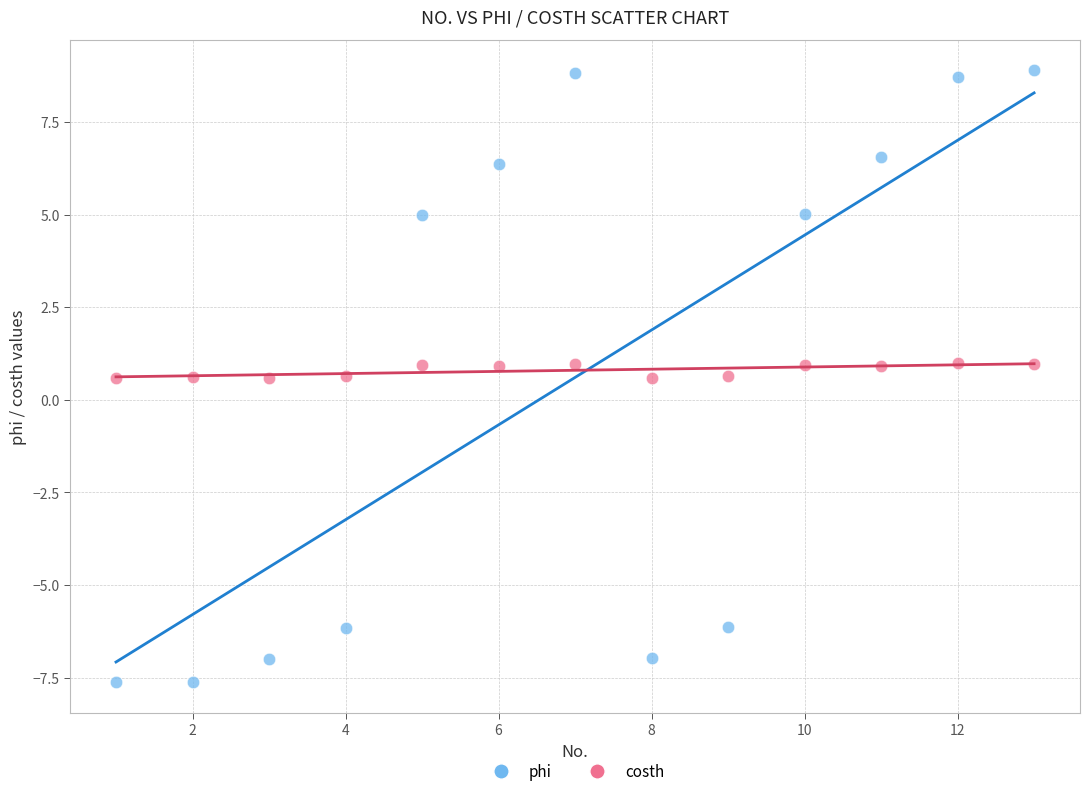

Which series reaches the minimum Y coordinate?

phi